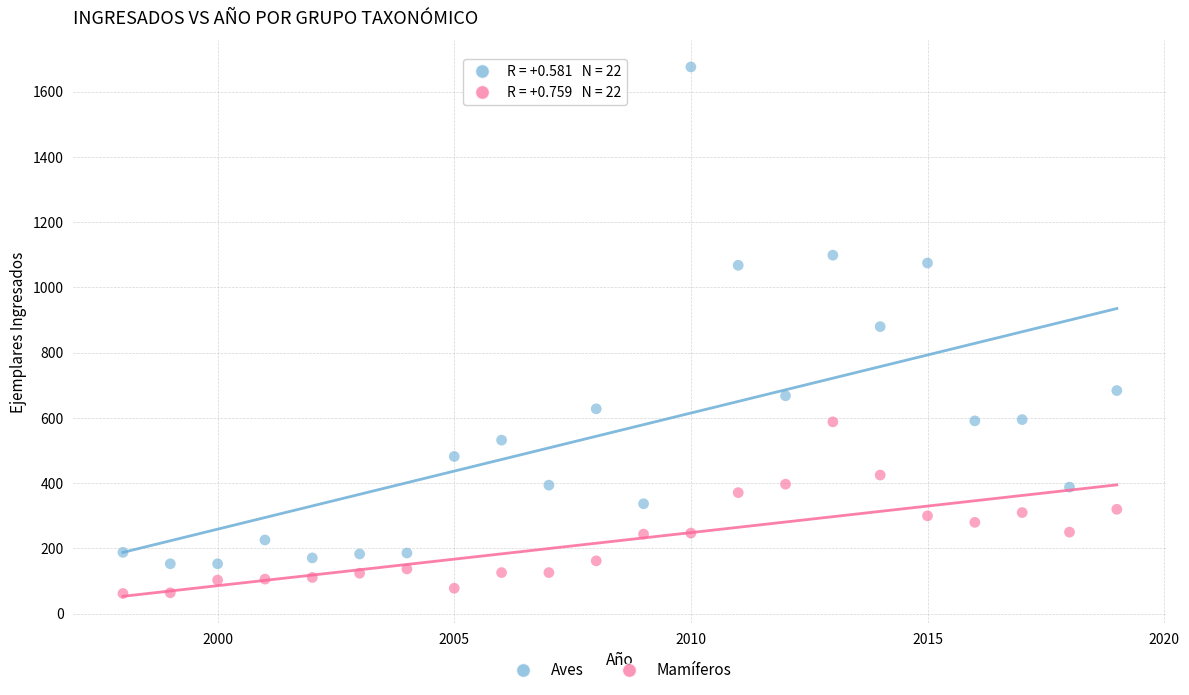

What are all the series names shown in the legend?

Aves, Mamíferos